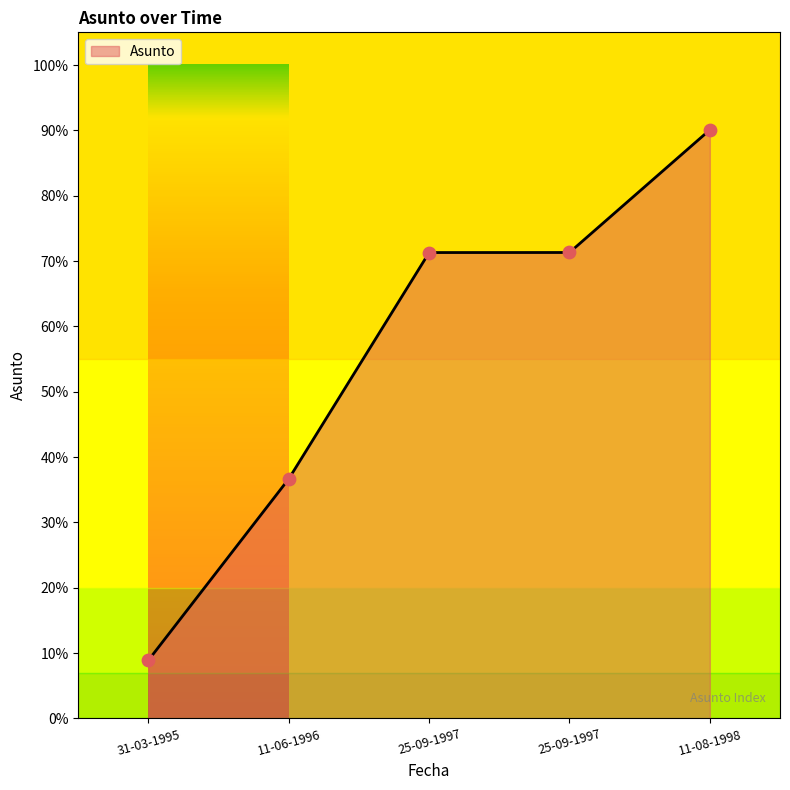

Is this an area chart (filled region under the line)?

Yes